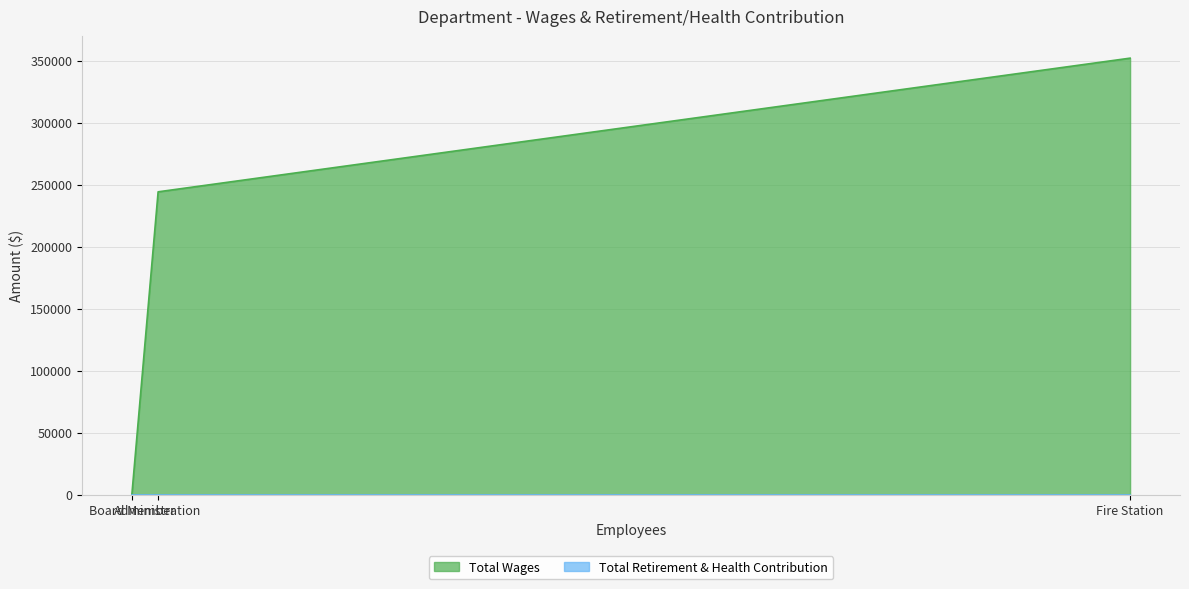

Which series has the widest spread of values?

Total Wages